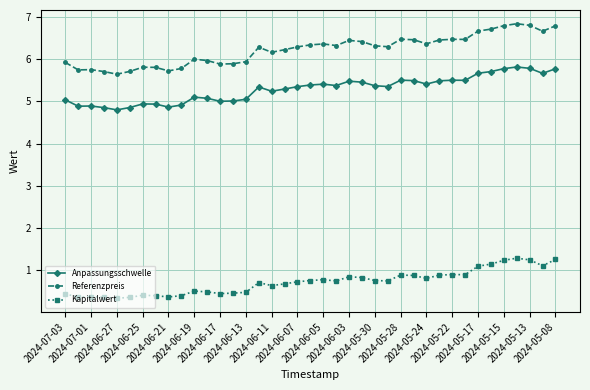

True or false: Anpassungsschwelle has more than 2 interior local peaks.

True